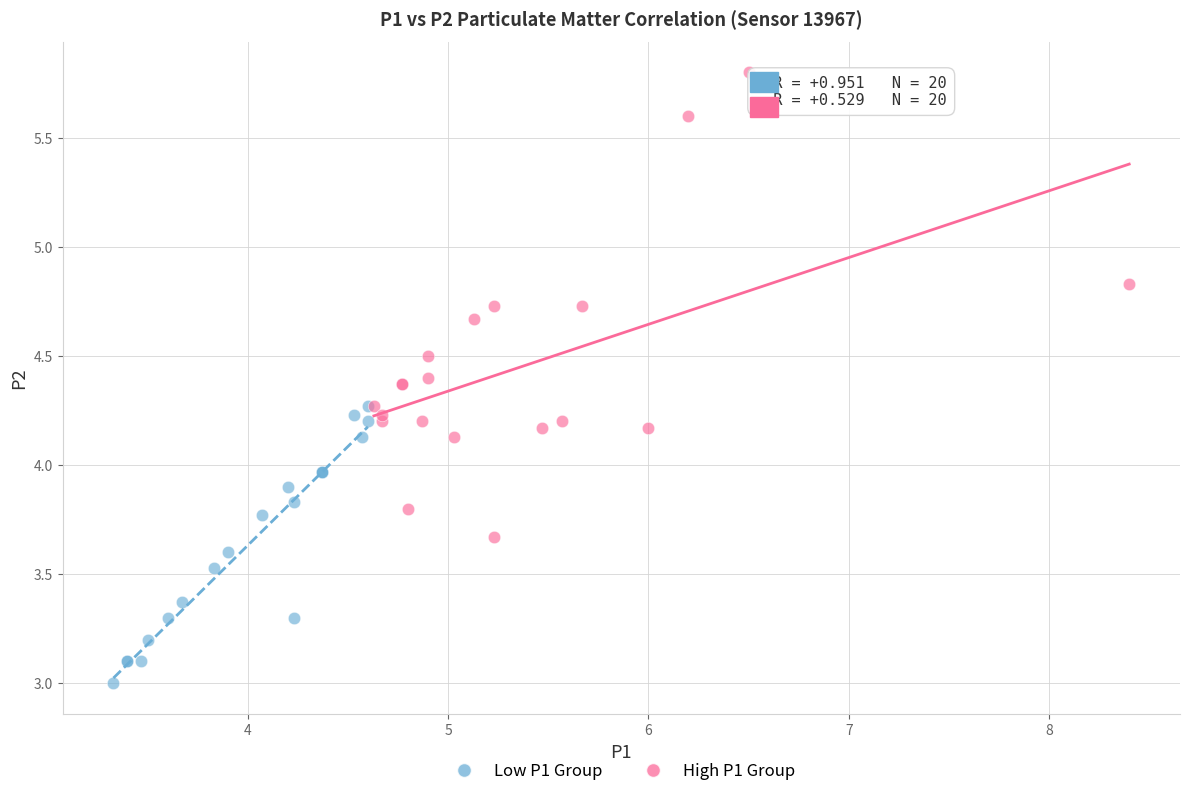

Which series contains the highest Y value?

High P1 Group